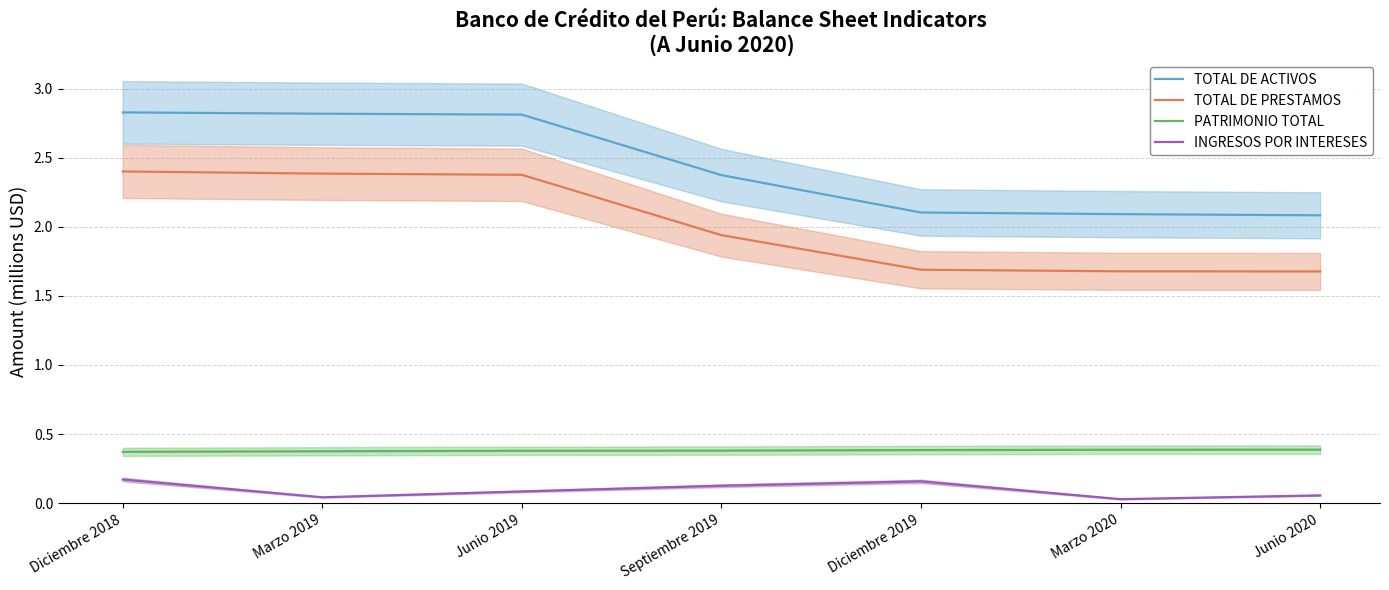

True or false: TOTAL DE PRESTAMOS has more than 2 points higher than both neighbors.

False